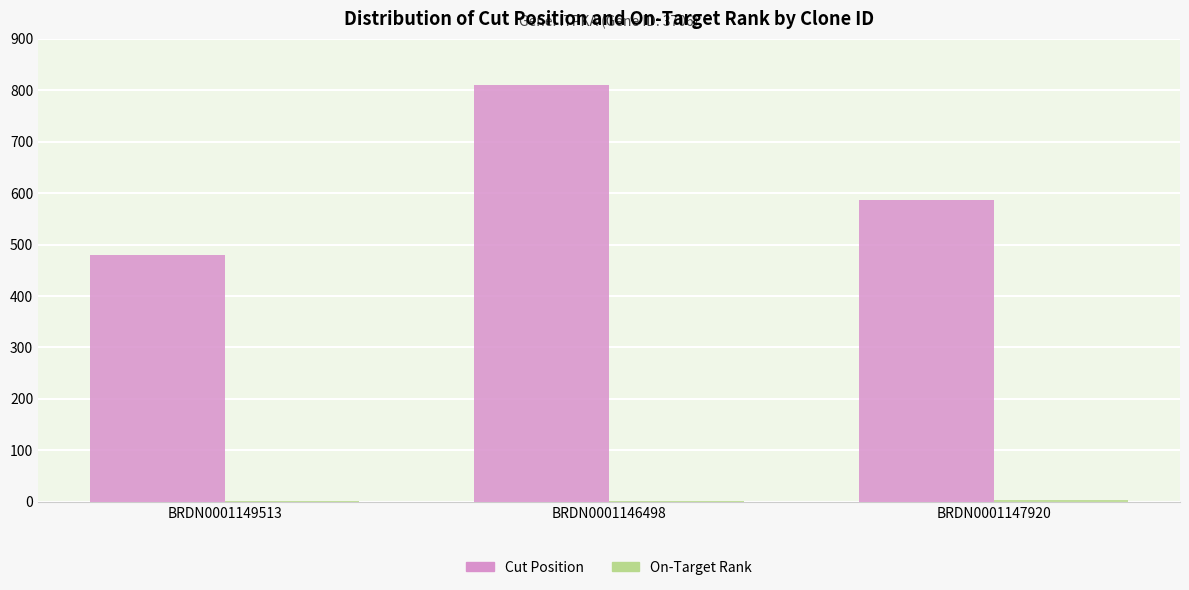

Which series changed the most between BRDN0001149513 and BRDN0001146498?

Cut Position